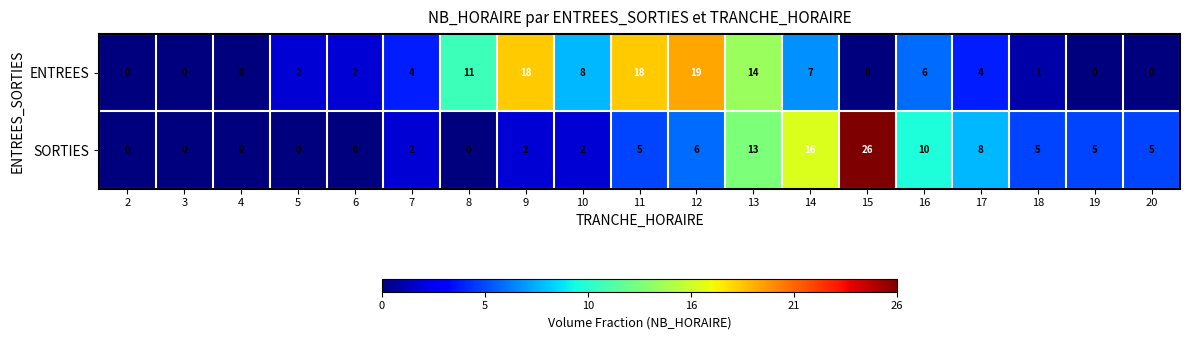

Is it true that ENTREES equals 0 at 2?

True